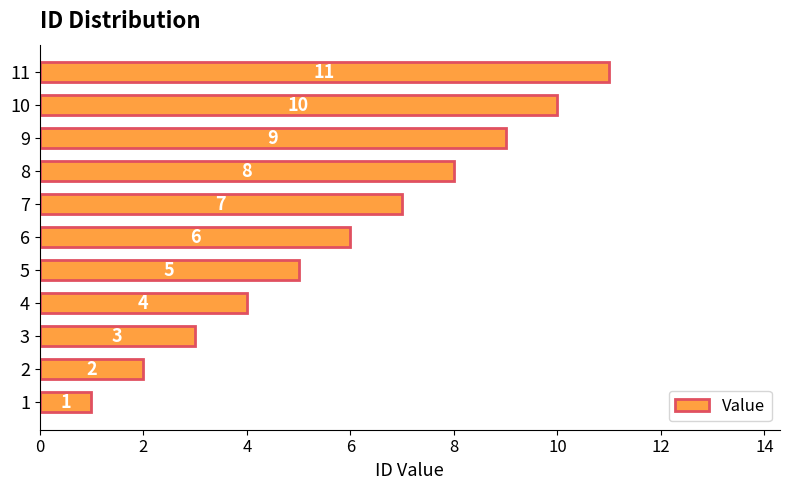

Are the bars grouped side by side (vs. stacked)?

No